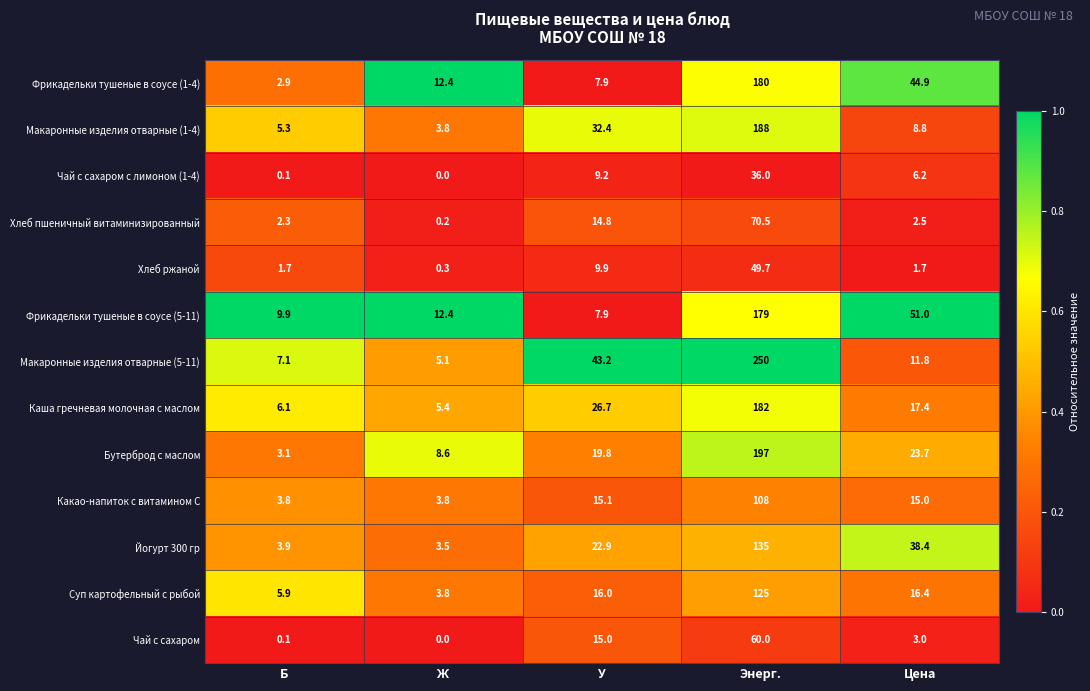

What is the approximate value of Каша гречневая молочная с маслом at У?

26.7